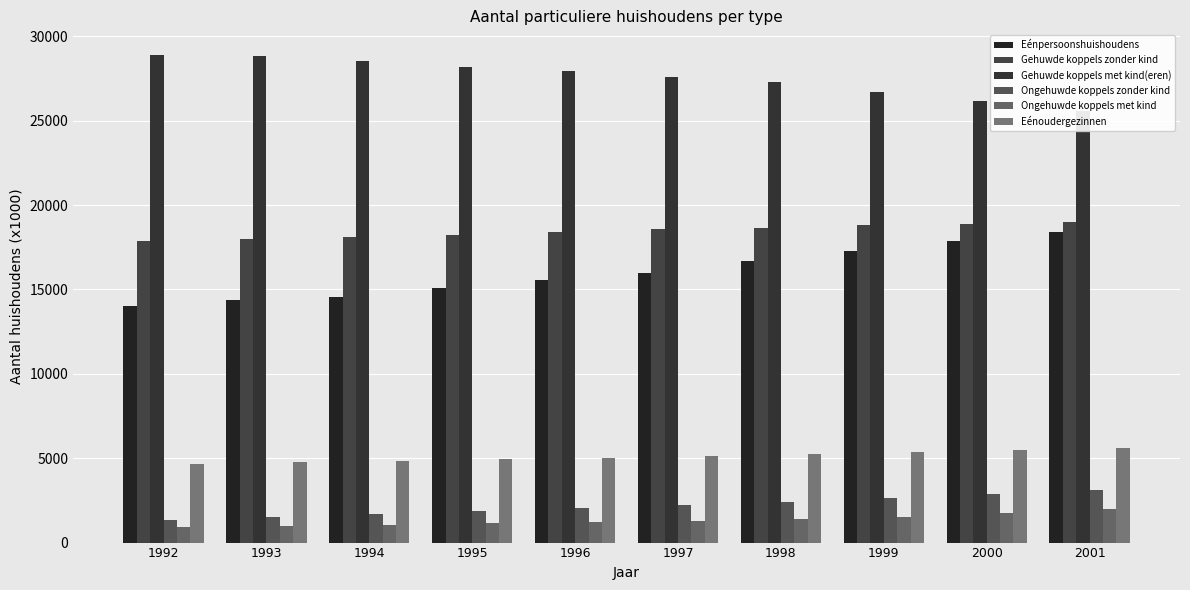

What is the spread (max minus min) of values at 1995?

27059